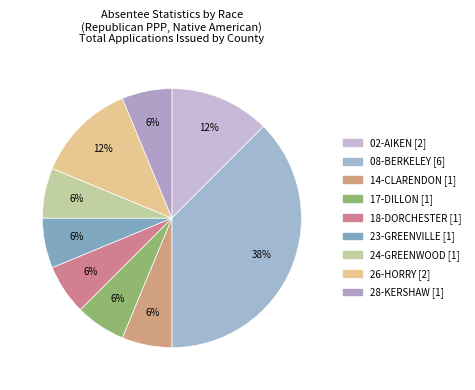

Does 18-DORCHESTER account for over 50% of the chart?

No